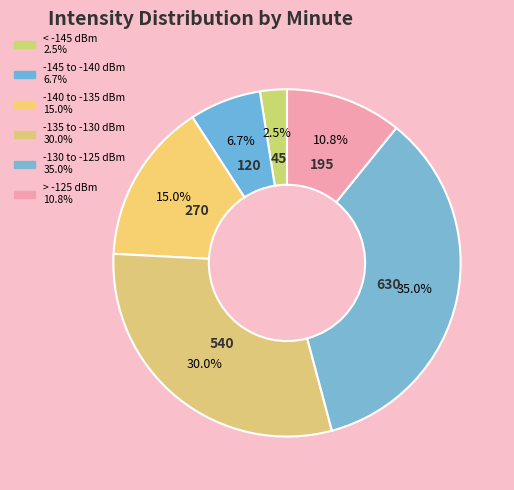

How many segments does this pie chart have?

6